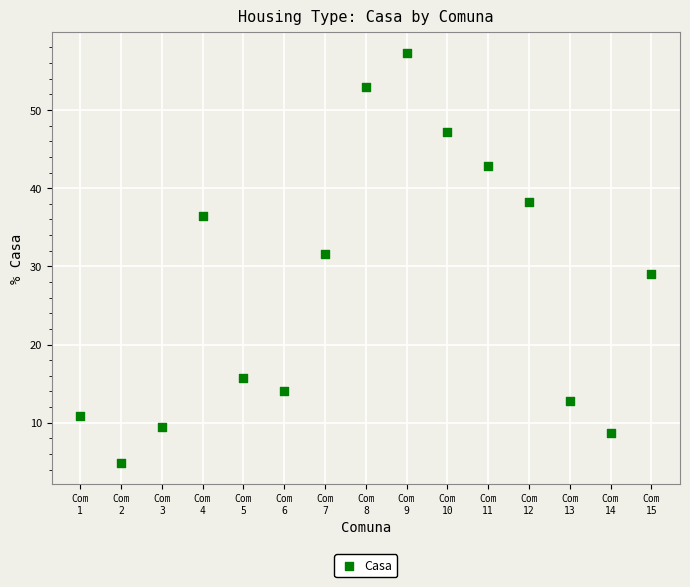

What is the range of Y values (max minus min)?

52.5